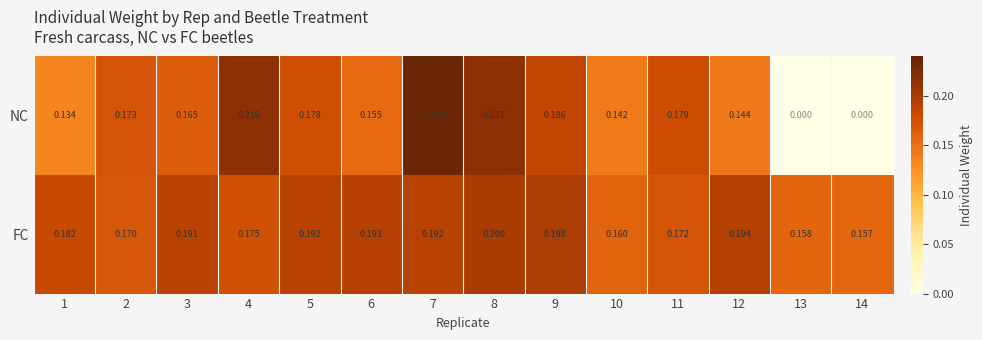

Rank the series at 7 from highest to lowest value.

NC, FC